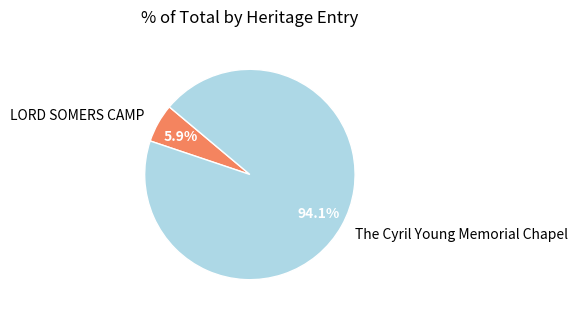

Between LORD SOMERS CAMP and The Cyril Young Memorial Chapel, which is larger?

The Cyril Young Memorial Chapel